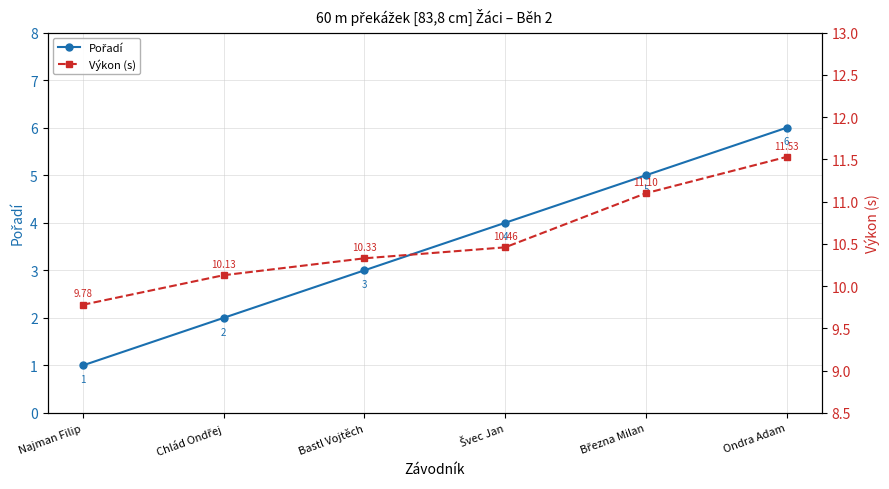

At which label is Výkon (s) closest to 10?

Chlád Ondřej